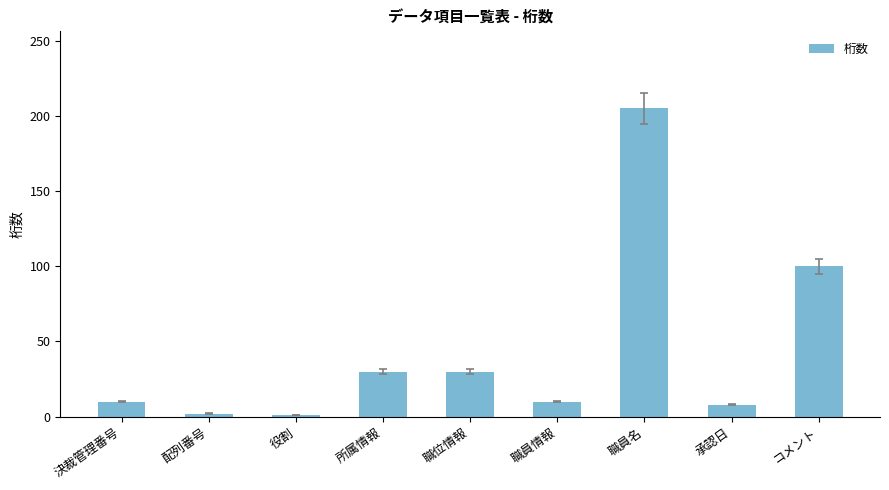

What position from the left is 配列番号?

2